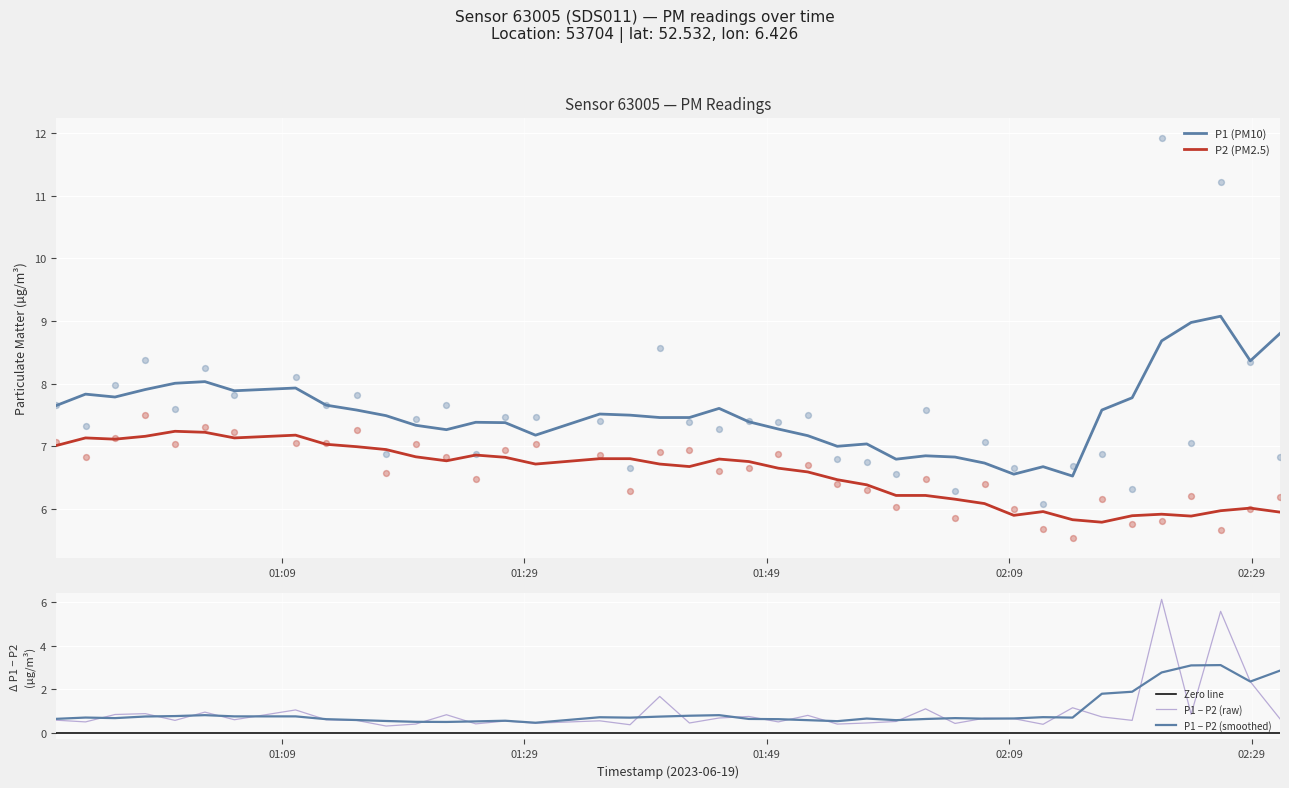

What is the lowest value of the P2 (PM2.5) series?

5.8